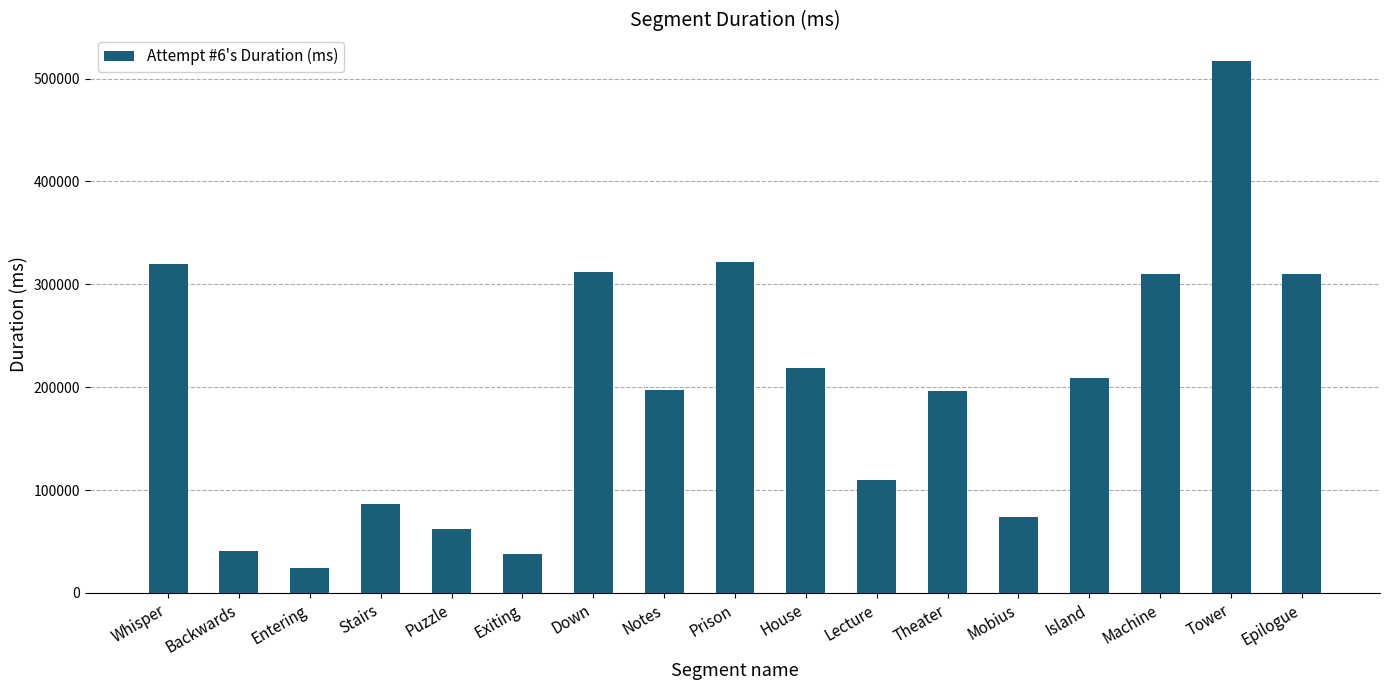

What position from the right is Whisper?

17